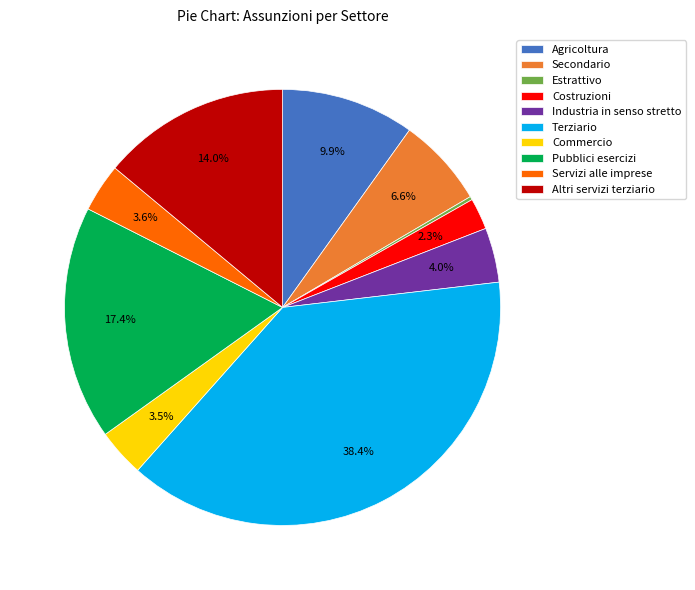

Which slice is the largest?

Terziario